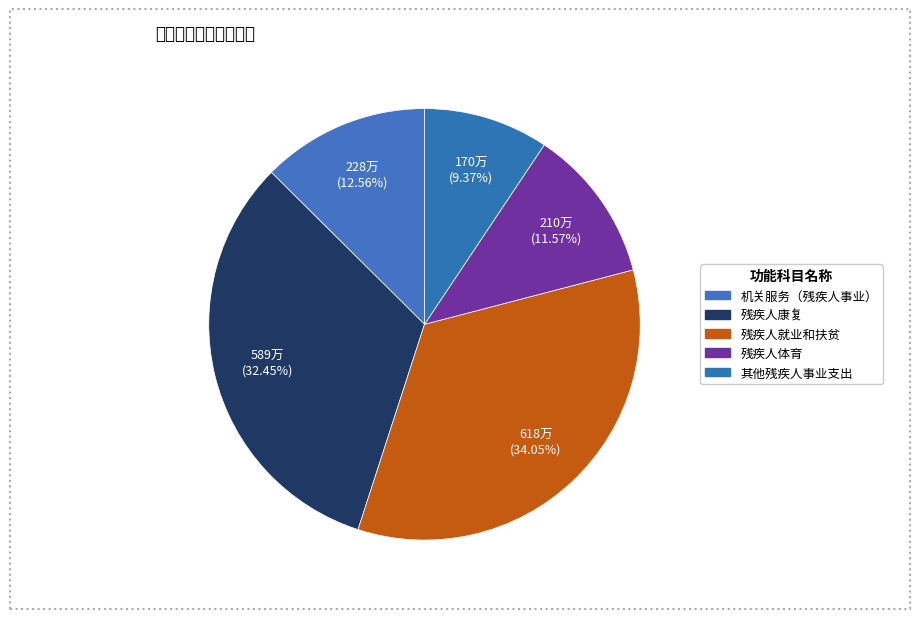

To the nearest percent, what is the difference between the largest and smallest slice percentages?

25%